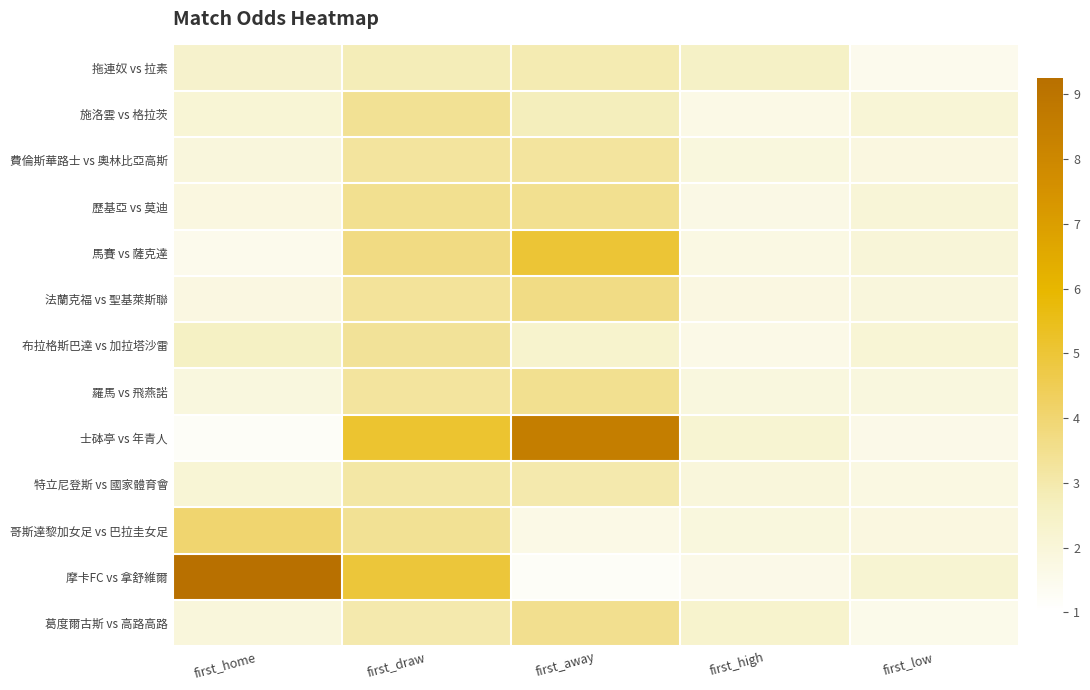

Which has a higher value, first_home or first_draw?

first_draw